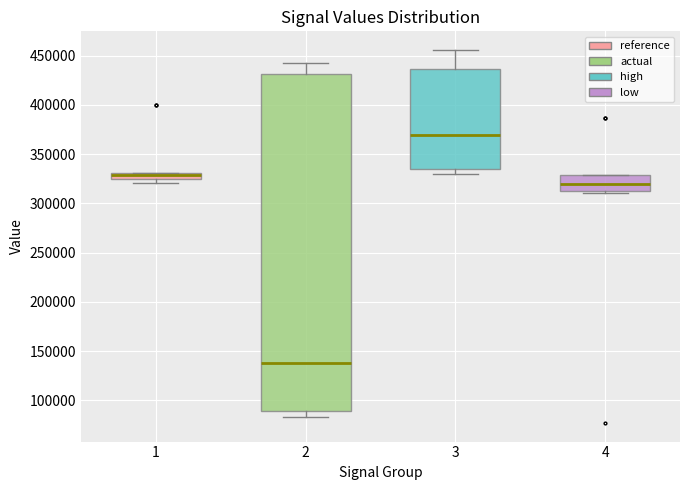

Comparing the boxes themselves (not the whiskers), which one is the tallest?

2